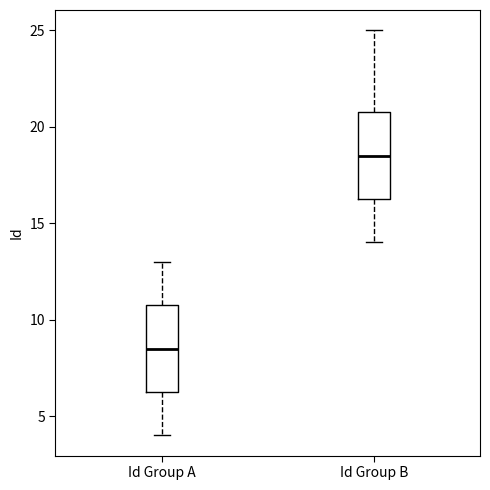

Reading left to right, read every box against the y-axis: the position of its median line, the range the box covers, and the ends of its whiskers. The values are not printed on the chart, so give them approximately, as read against the axis.

Id Group A: median 8.5, box 6.5 to 11.0, whiskers 4.0 to 13.0
Id Group B: median 18.5, box 16.5 to 21.0, whiskers 14.0 to 25.0